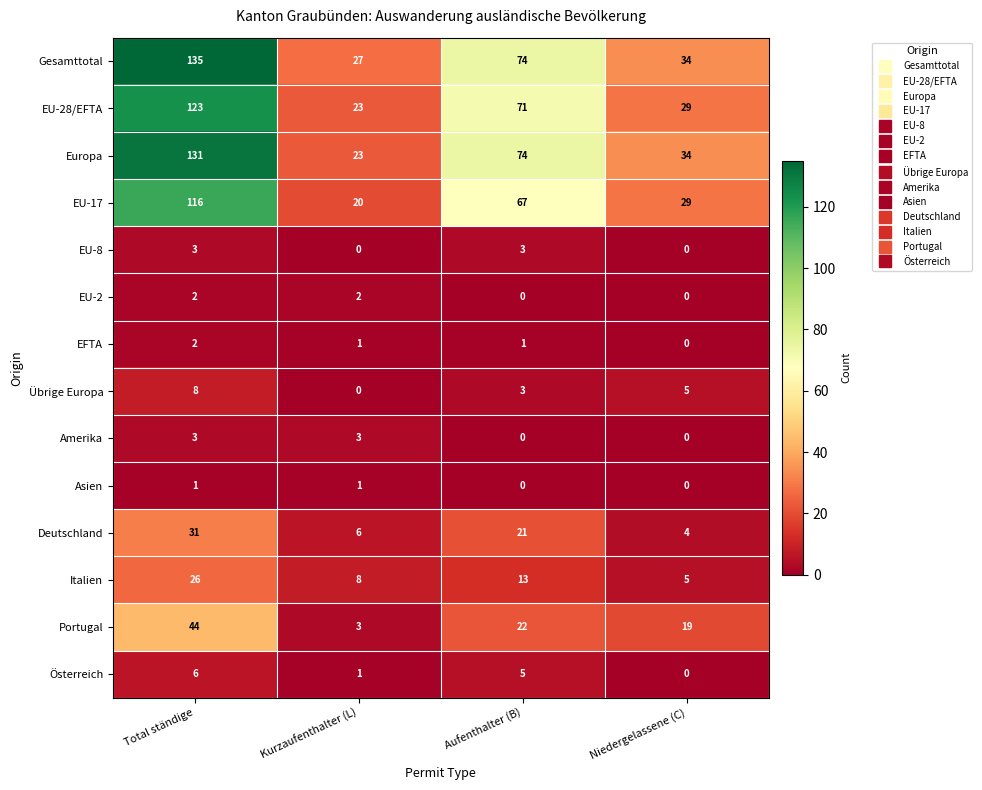

What is the maximum value shown in the chart?

135